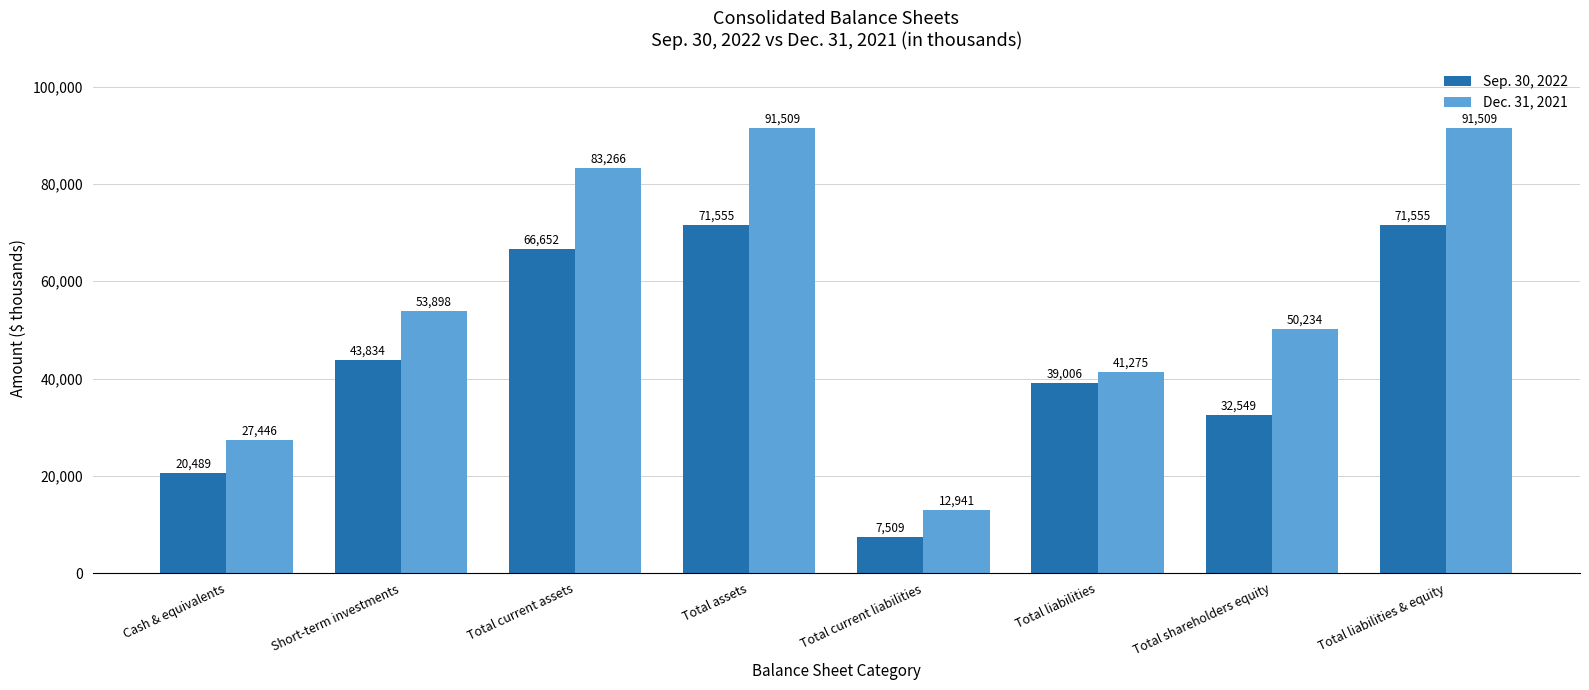

What is the smallest value displayed?

7509